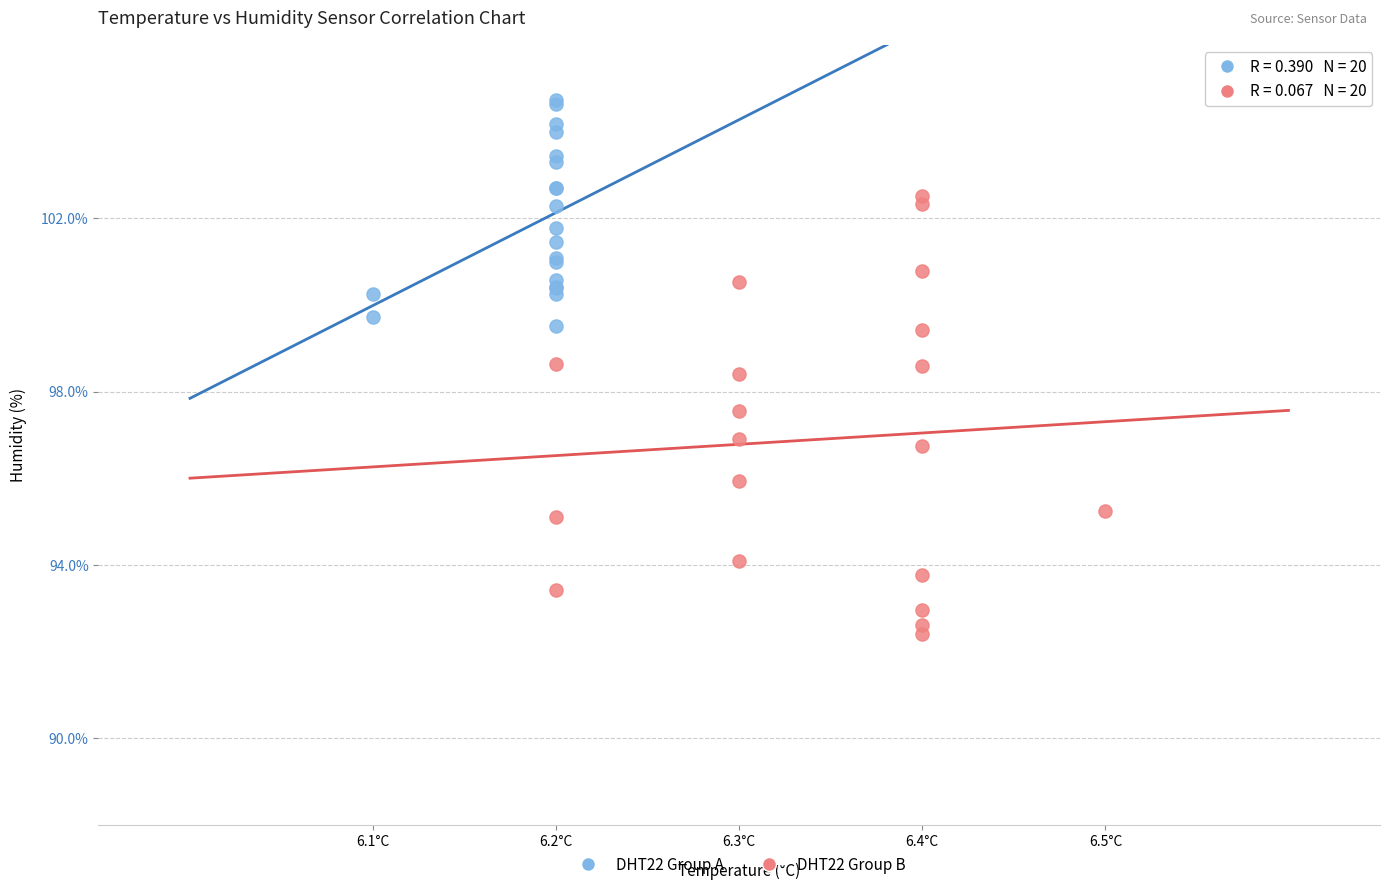

Which series contains the lowest Y value?

DHT22 Group B